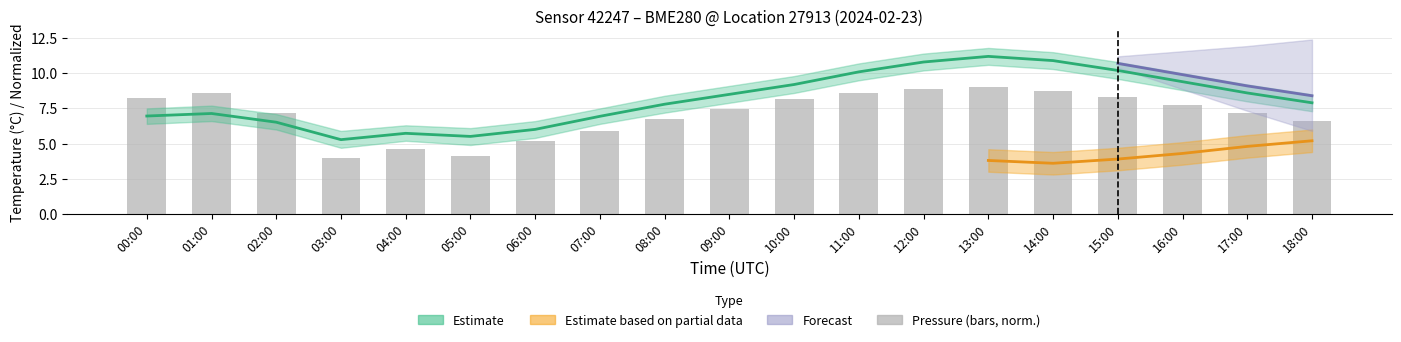

What is the change in value from 12:00 to 14:00?

-0.1